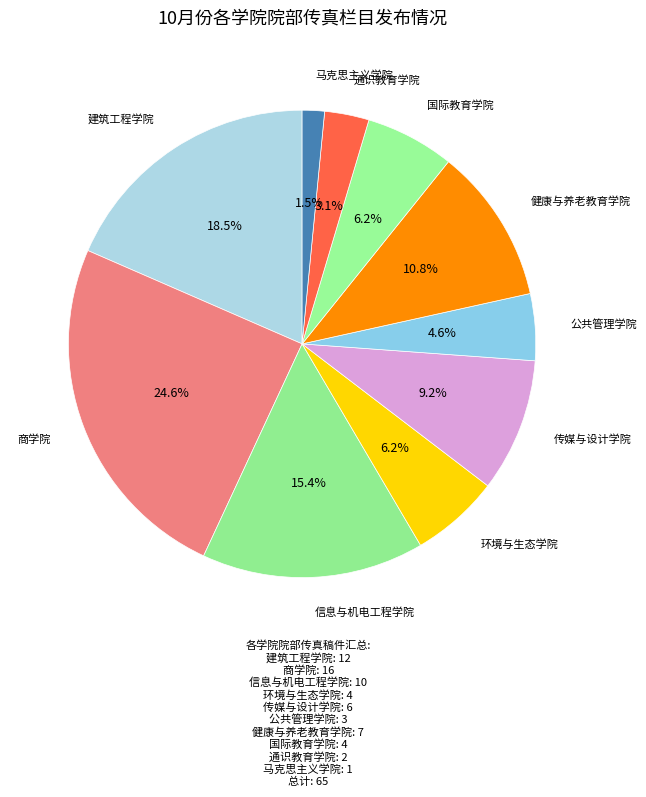

How many segments does this pie chart have?

10